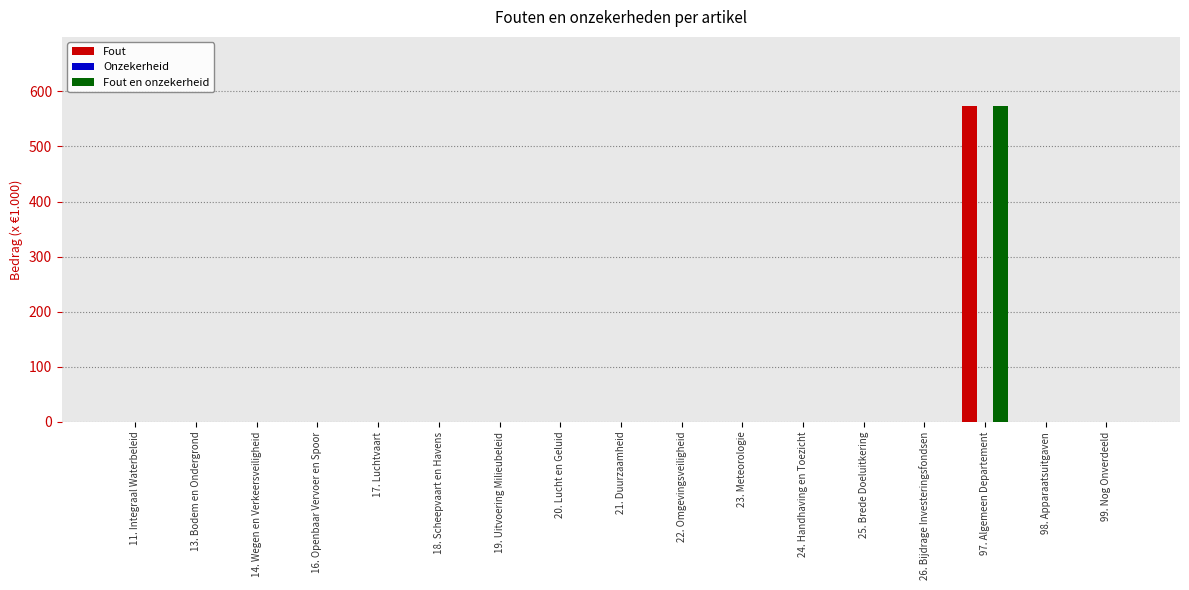

At which category is the sum across all series the highest?

97. Algemeen Departement